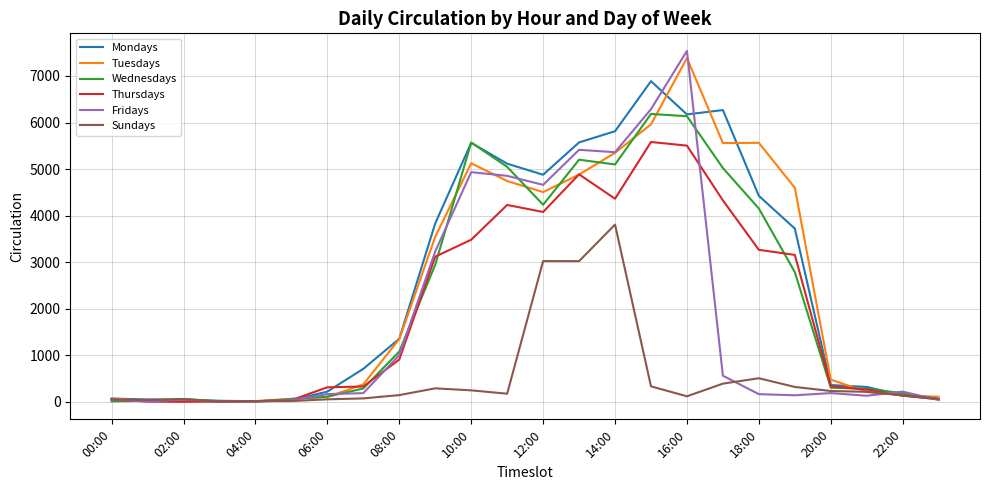

Which series has the largest range (max minus min)?

Fridays